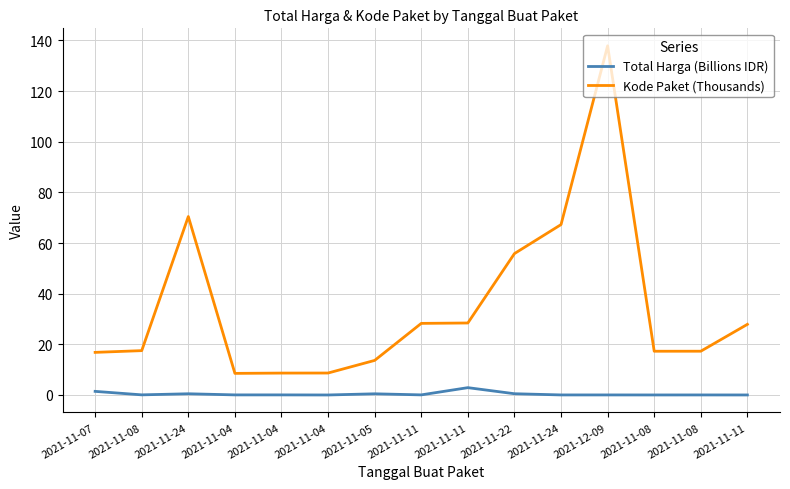

What is the total value across all series at 2021-11-08?

17.6